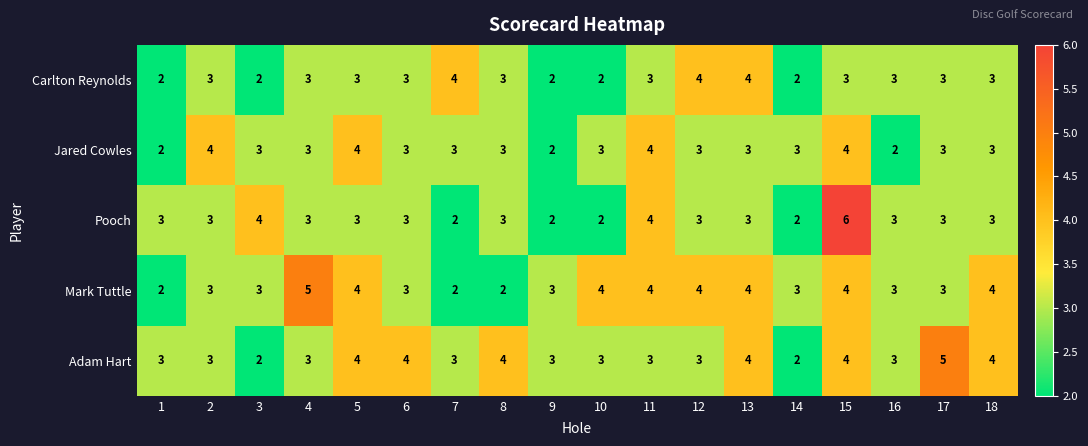

Count the Pooch values in the range 3 to 4.

13